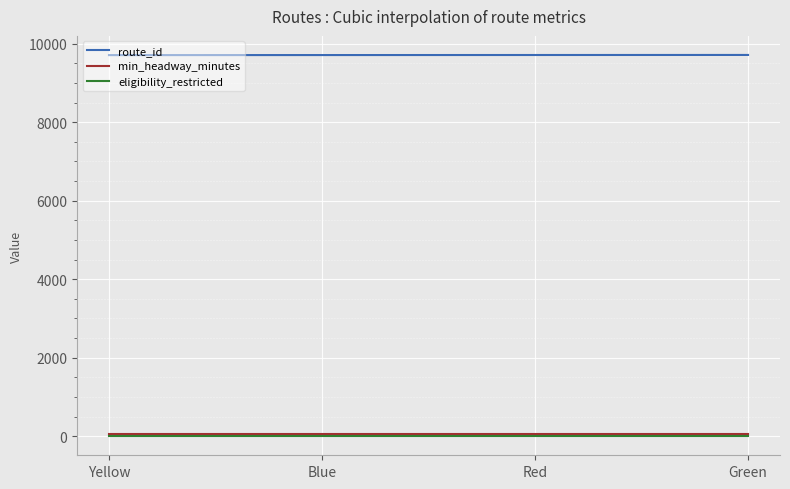

True or false: eligibility_restricted and route_id cross at least once.

False